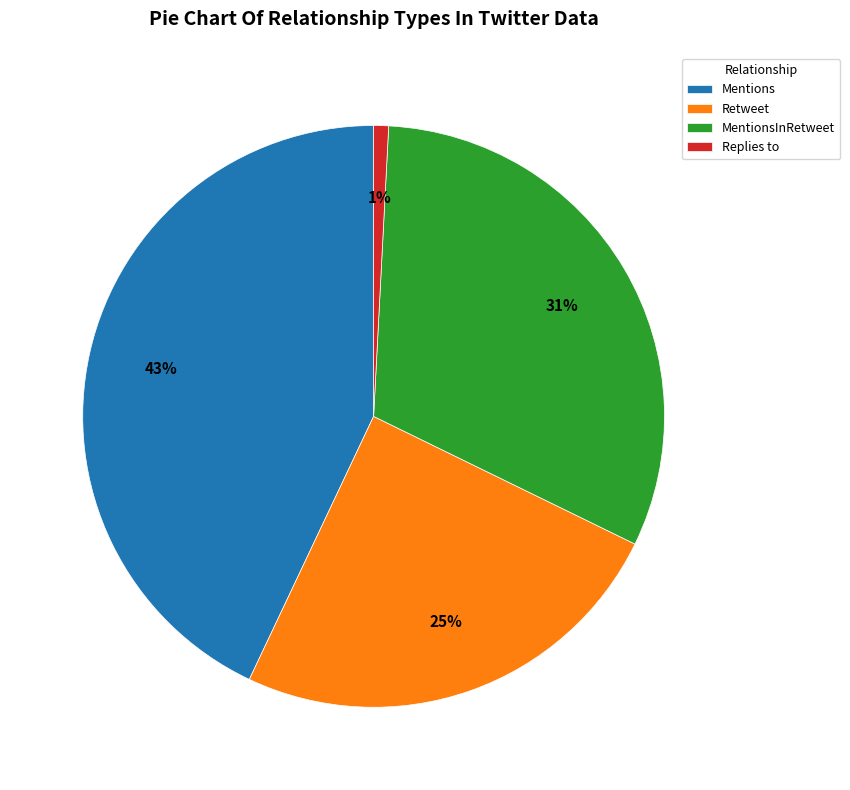

Which has a higher value, Mentions or MentionsInRetweet?

Mentions